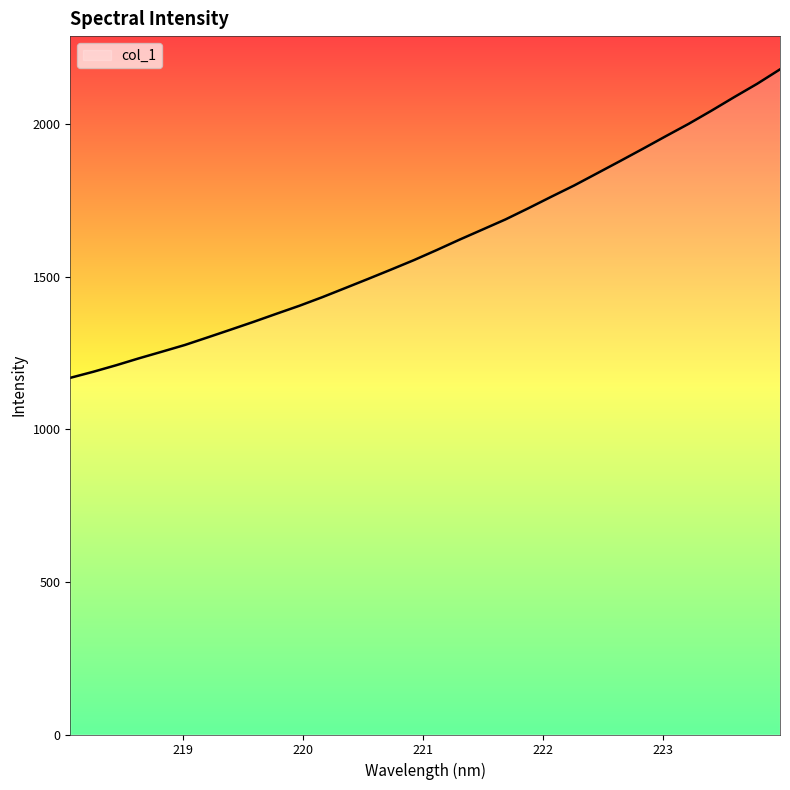

What is the minimum value shown in the chart?

1169.1